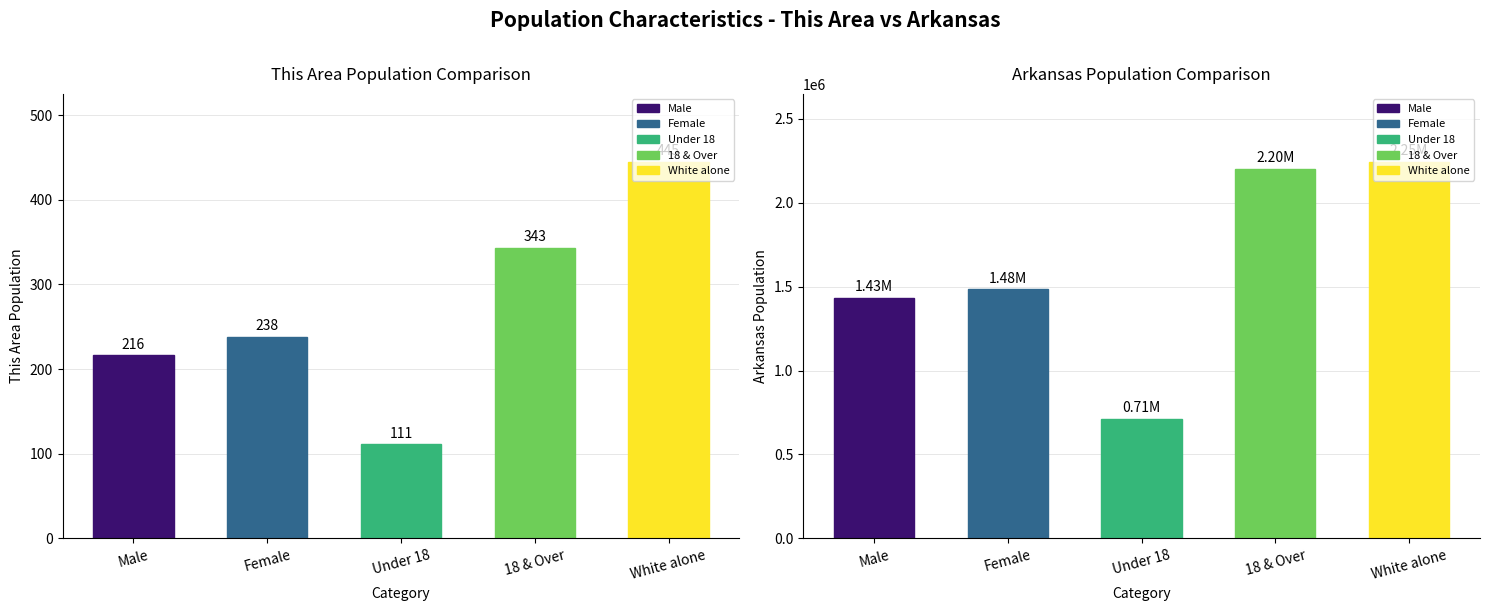

What is the value of the This Area bar at the 5th from the left?

445